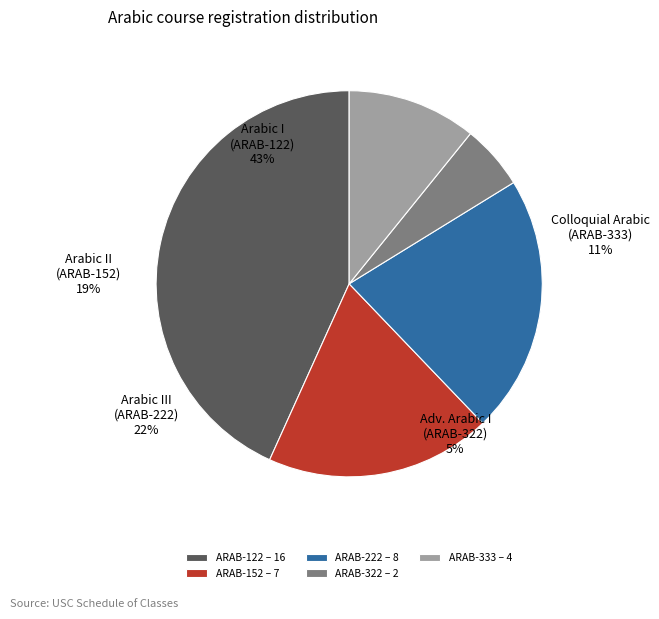

True or false: ARAB-122 accounts for 43% of the total.

True